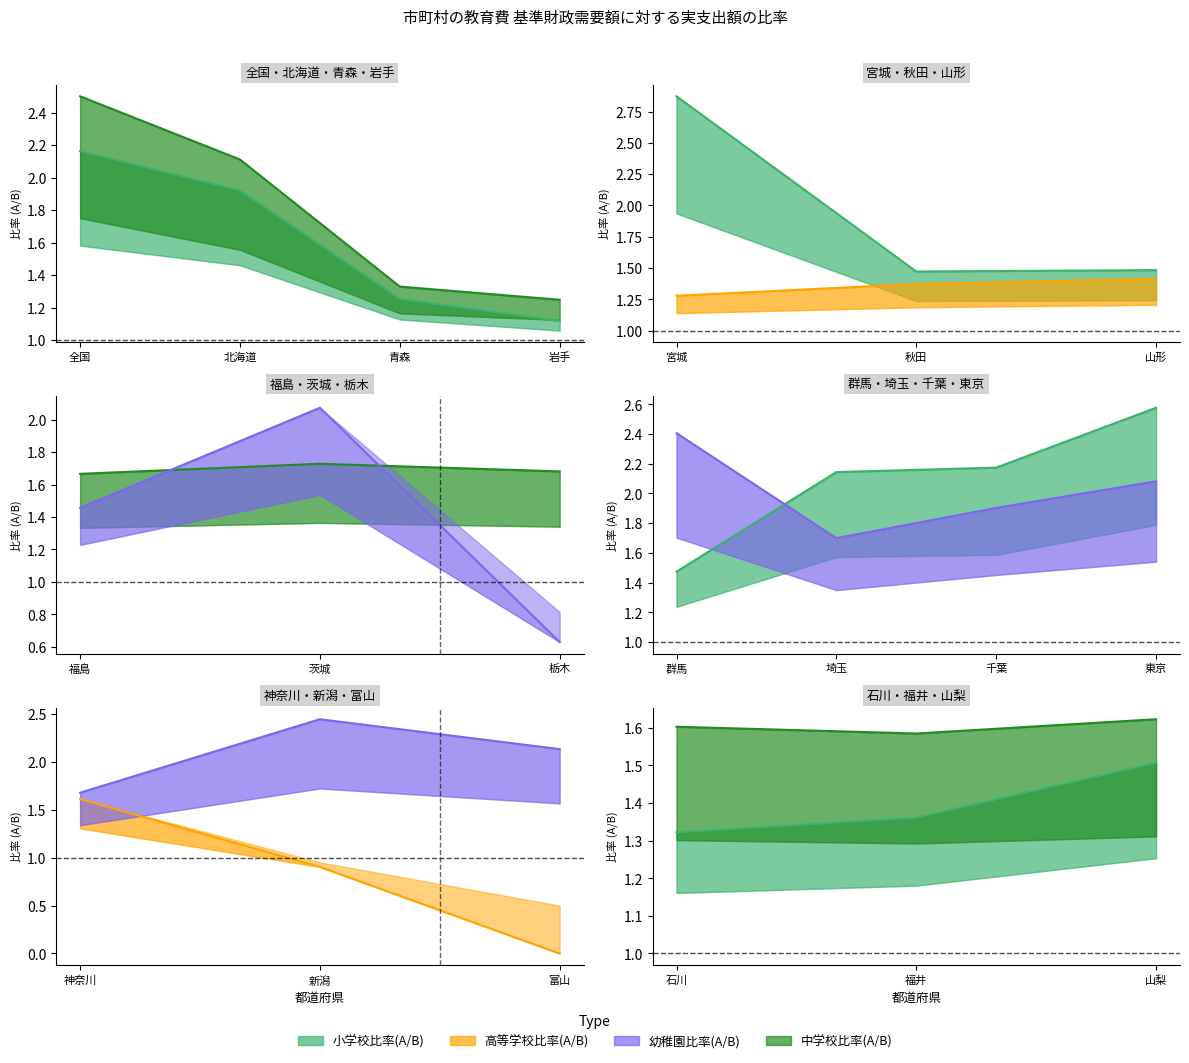

Is the value of 高等学校比率(A/B) at 福井 greater than the value of 小学校比率(A/B) at 岩手?

No